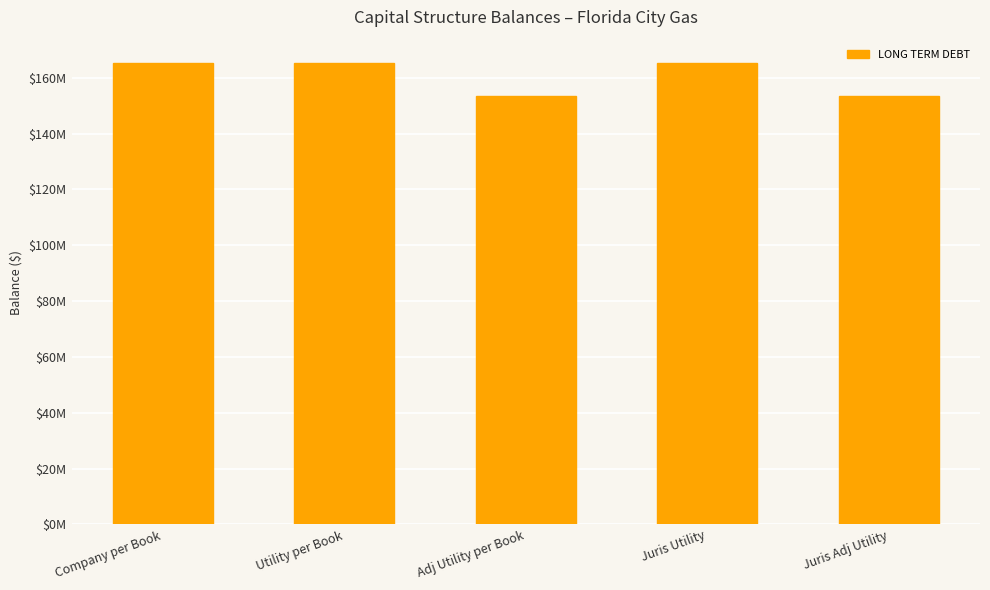

What is the label of the 3rd bar from the left?

Adj Utility per Book